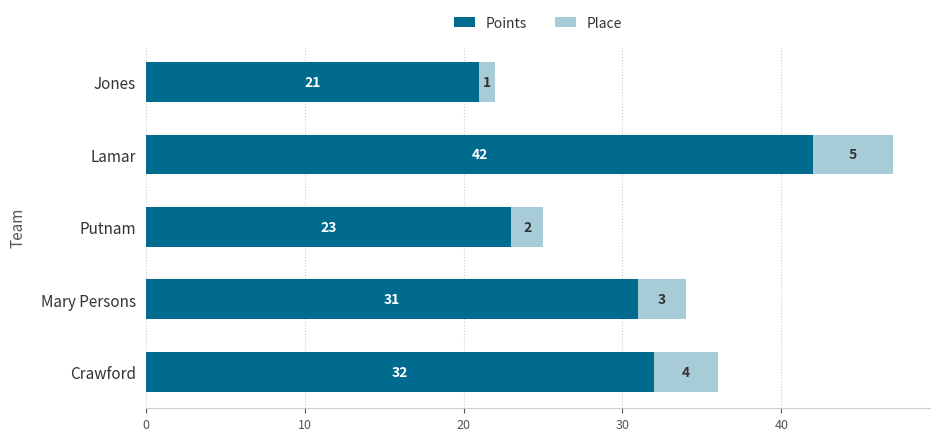

What is the difference between the second highest and minimum values in the Points series?

11